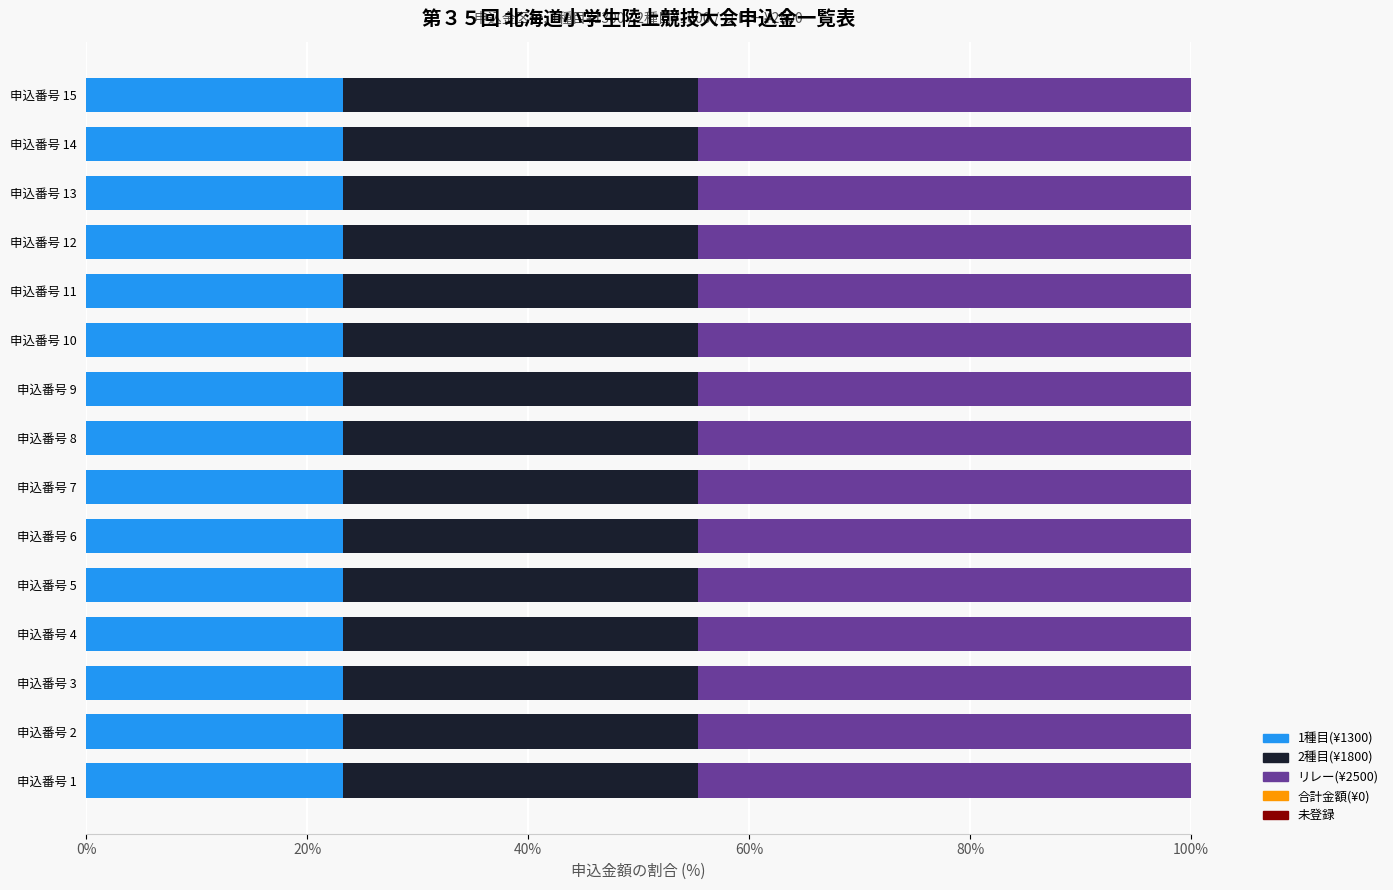

True or false: 1種目(¥1300) has a value of 23.2 at 申込番号 5.

True